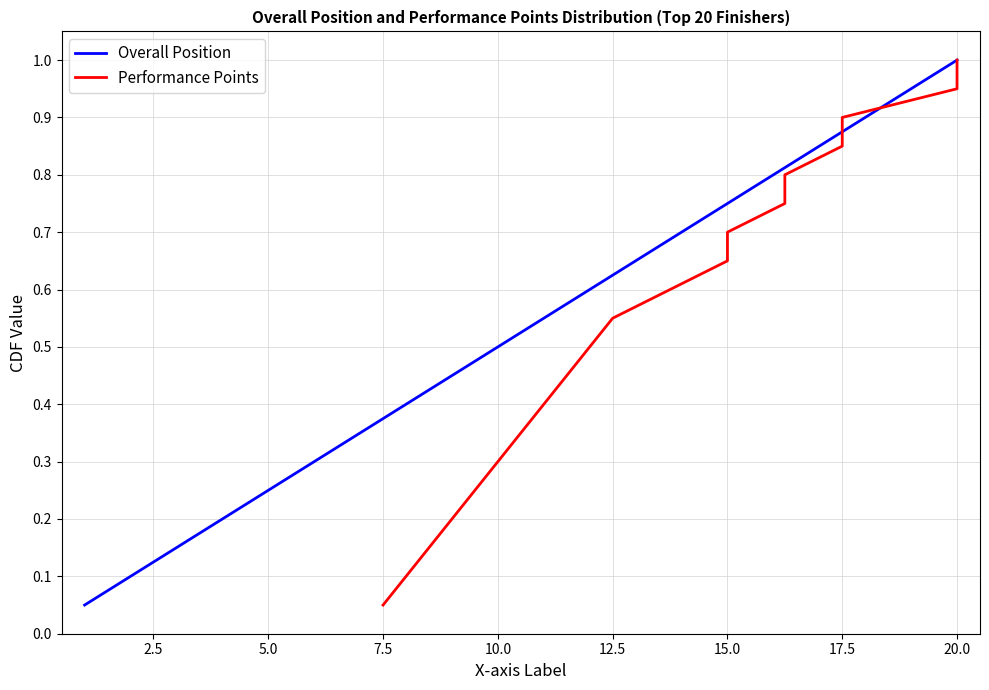

List the series in order of their peak value, highest first.

Overall Position, Performance Points